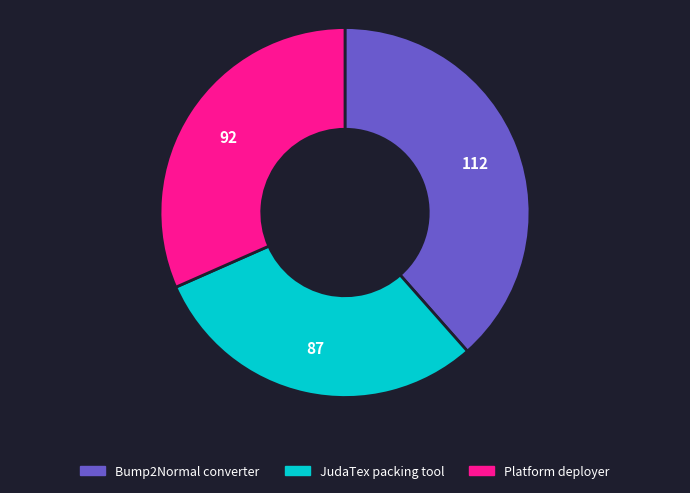

What is the ratio of the value at Bump2Normal converter to the value at JudaTex packing tool?

1.3